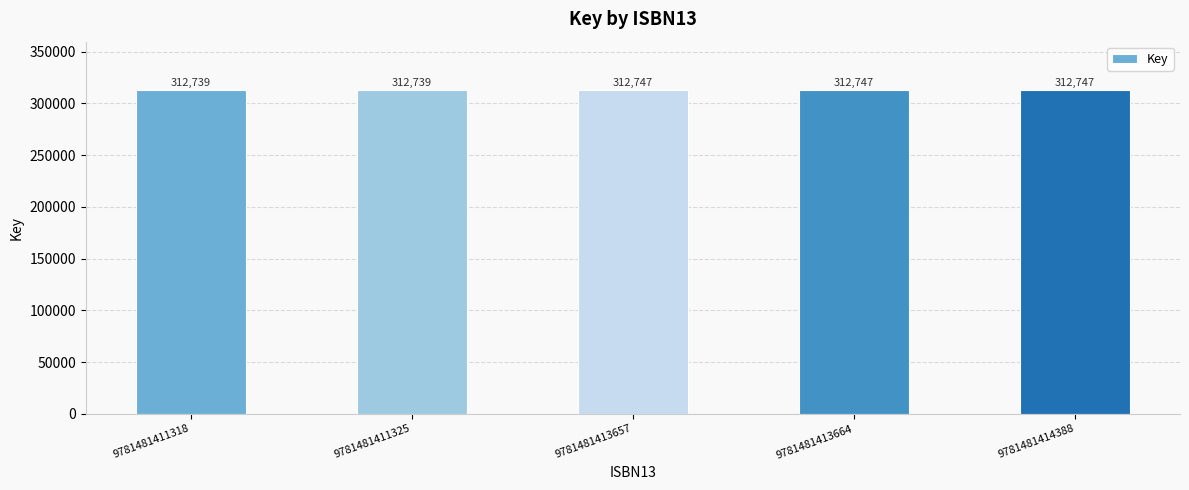

Are the bars horizontal?

No